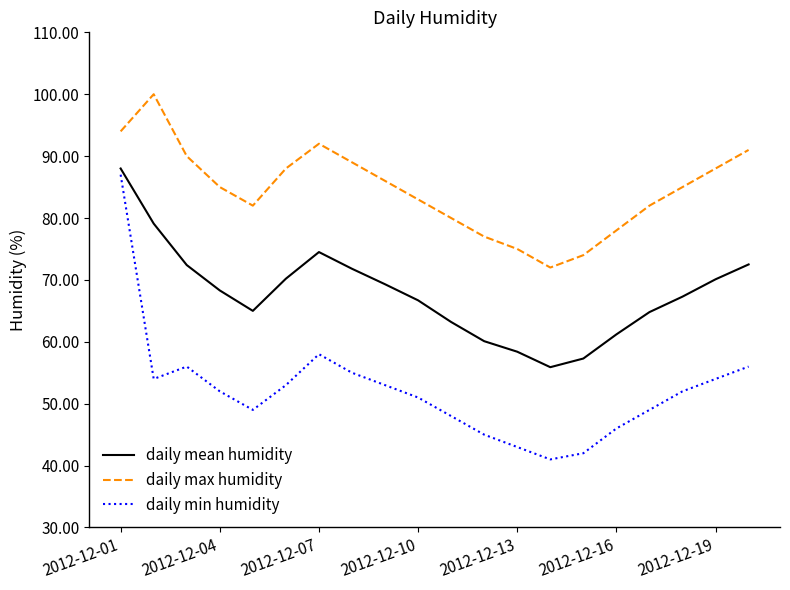

What is the greatest value displayed?

100.0